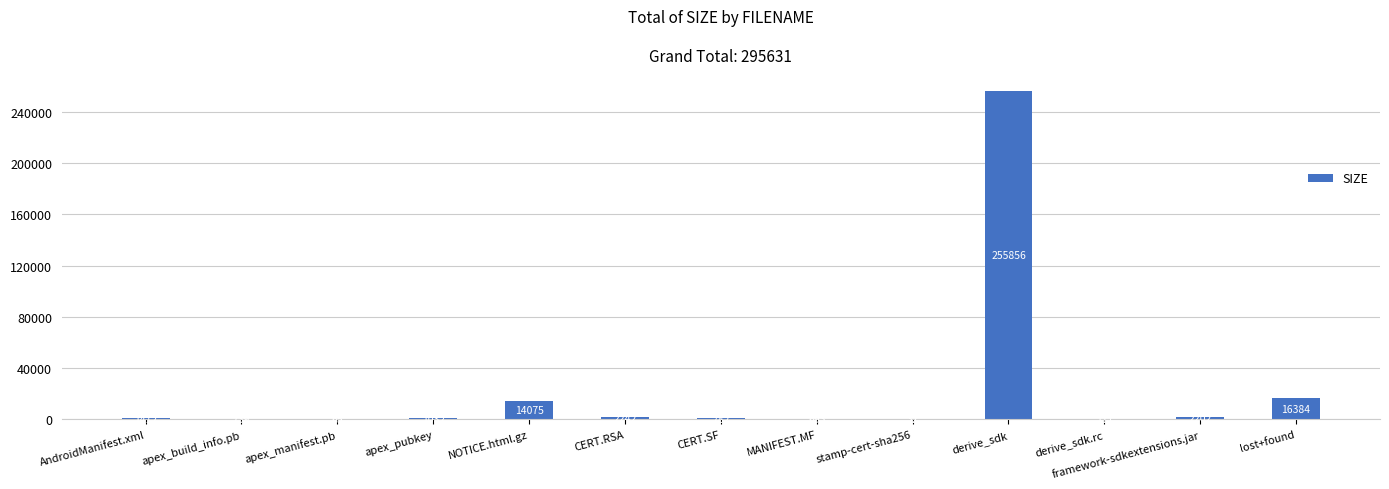

Where does the data first go above 1032?

AndroidManifest.xml